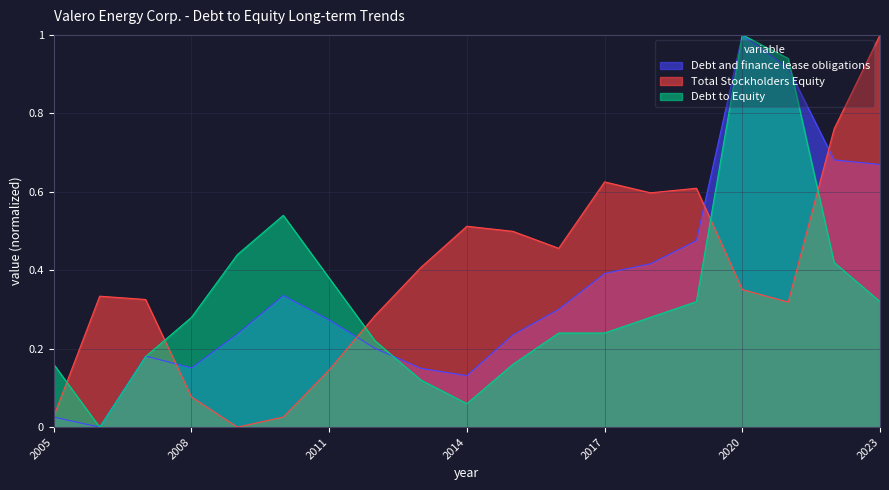

List the labels in order of Debt and finance lease obligations value, largest first.

2020, 2021, 2022, 2023, 2019, 2018, 2017, 2010, 2016, 2011, 2009, 2015, 2012, 2007, 2008, 2013, 2014, 2005, 2006